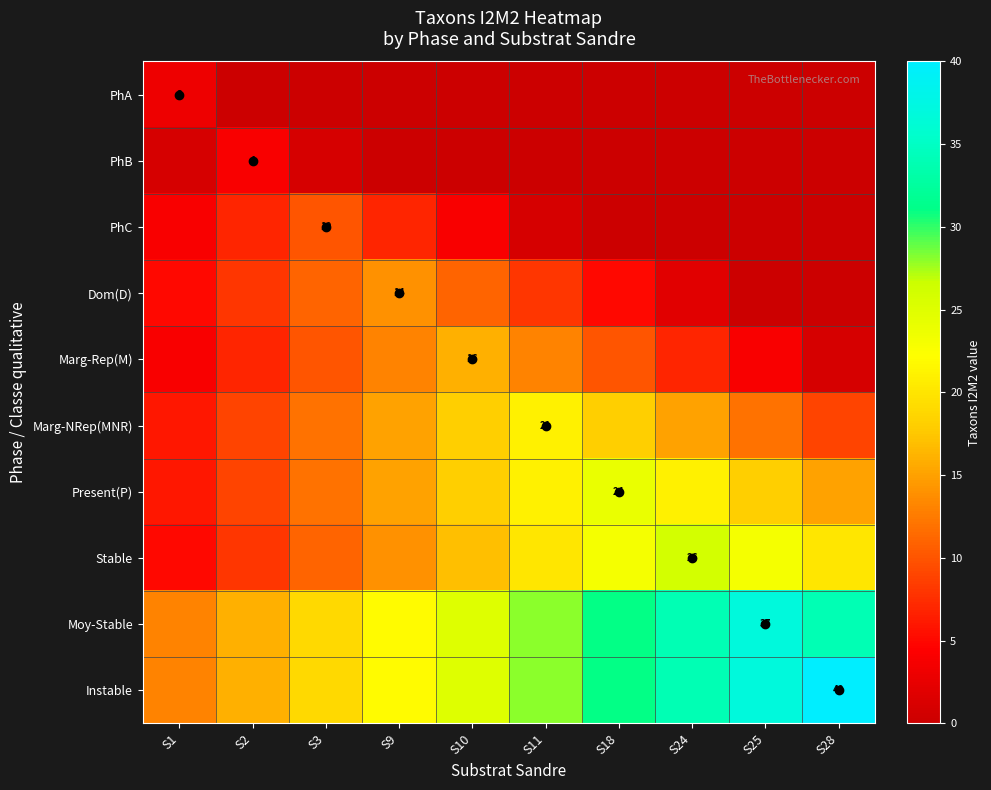

True or false: Marg-NRep(MNR) has a value of 4 at S9.

False